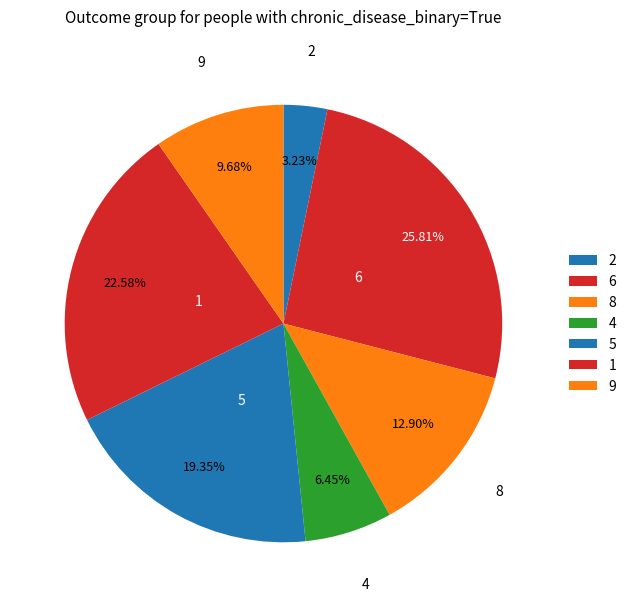

How many segments does this pie chart have?

7